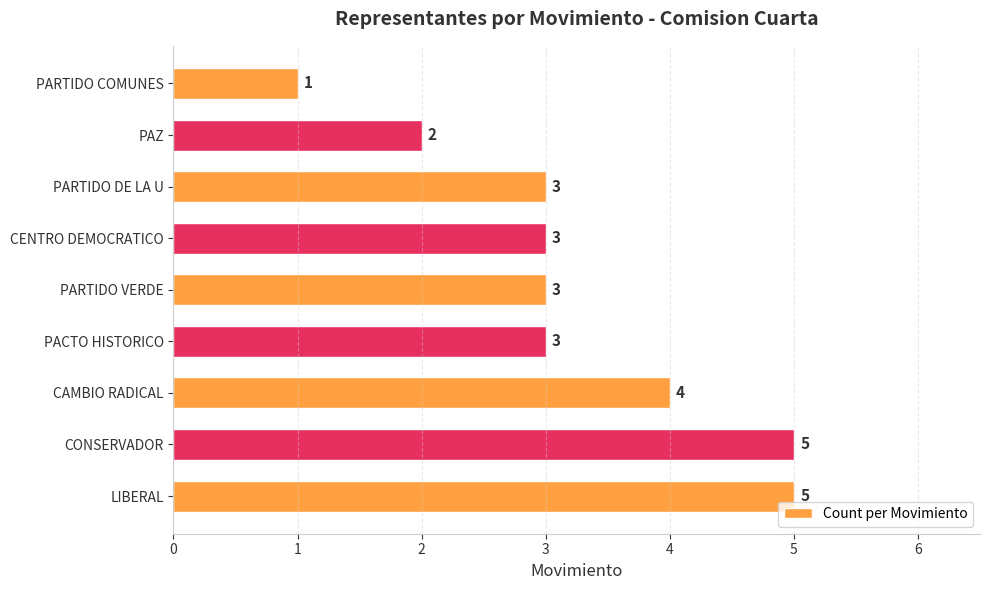

At which category does the chart reach its minimum across all series?

PARTIDO COMUNES